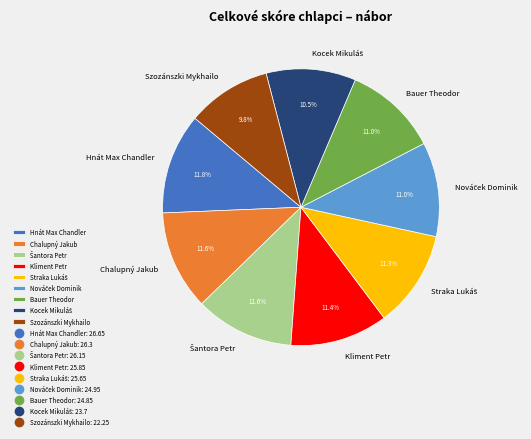

Which category has the smallest portion of the pie?

Szozánszki Mykhailo